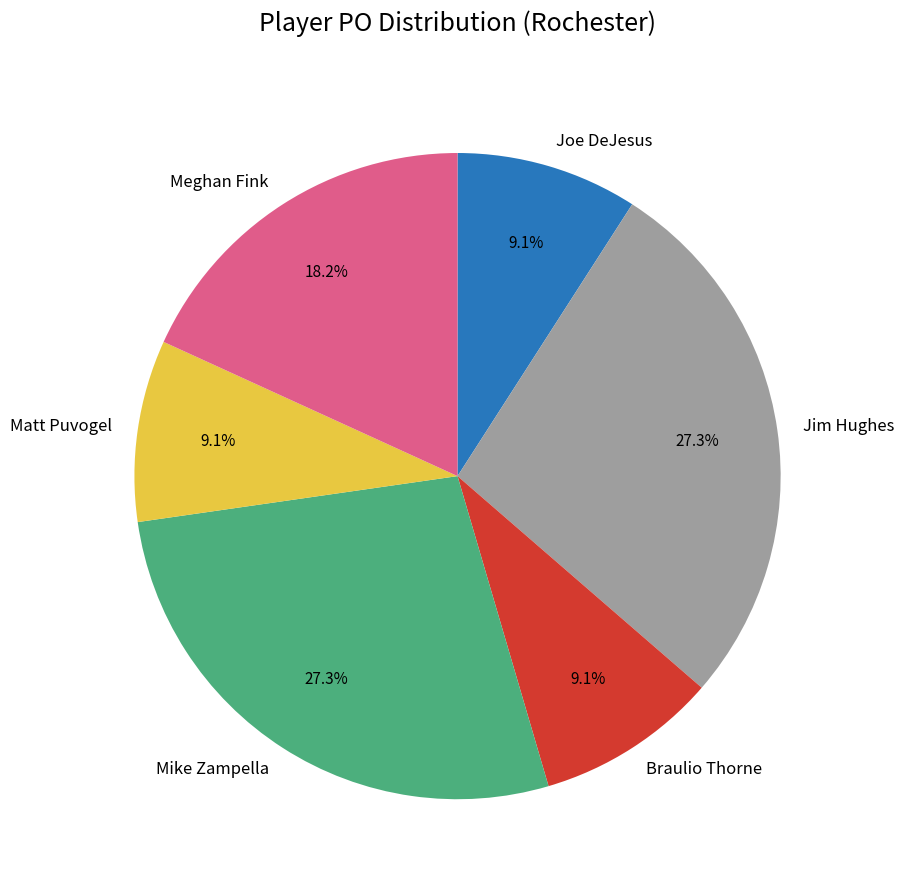

How many segments does this pie chart have?

6